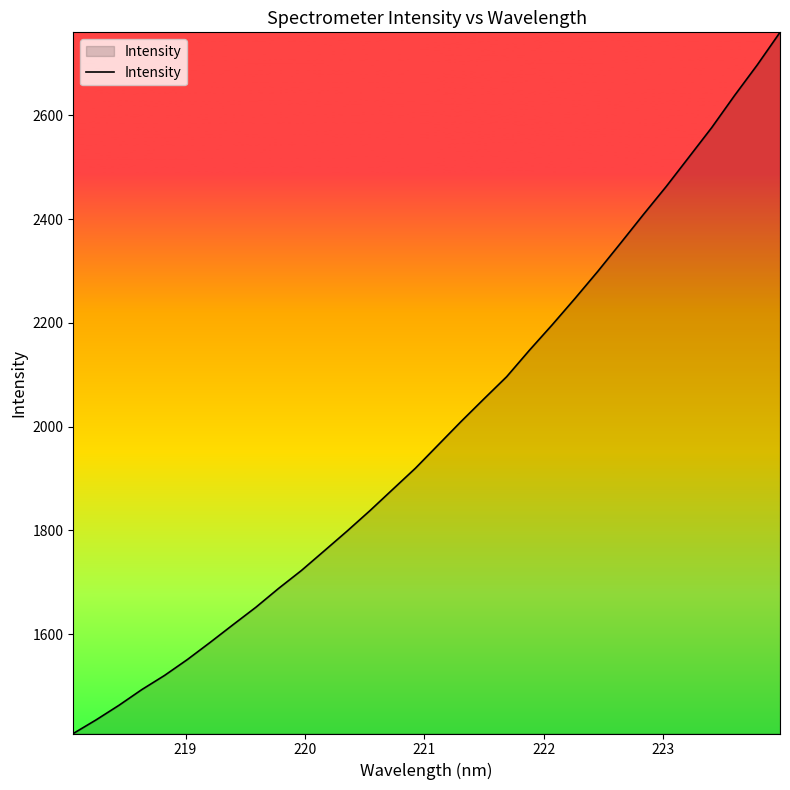

True or false: there are more than 1 points higher than both neighbors.

False